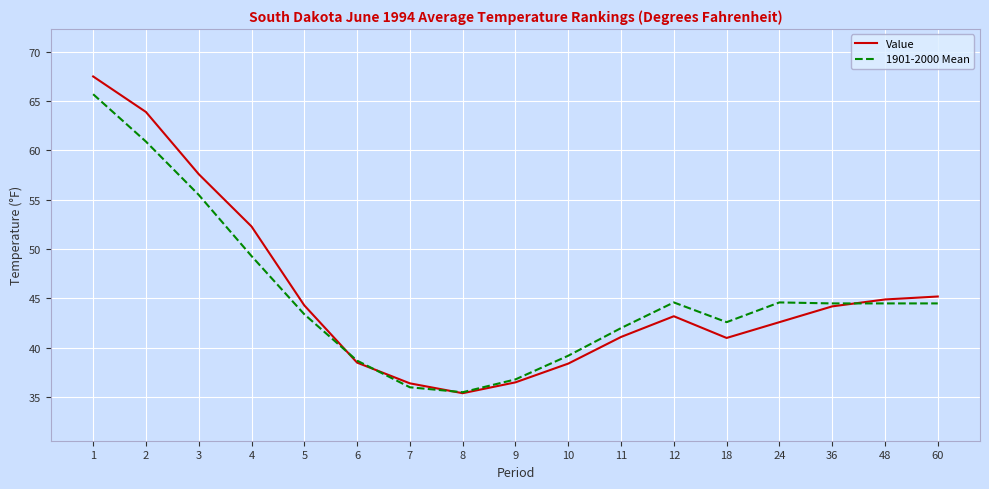

What is the total value across all series at 36?

88.7